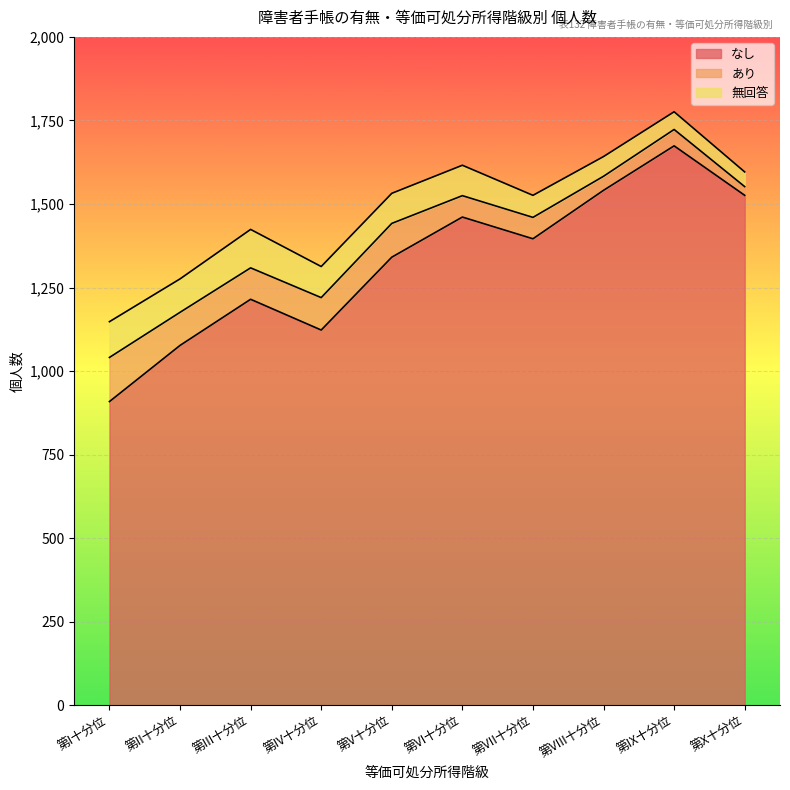

How many values in the あり series exceed 94?

4